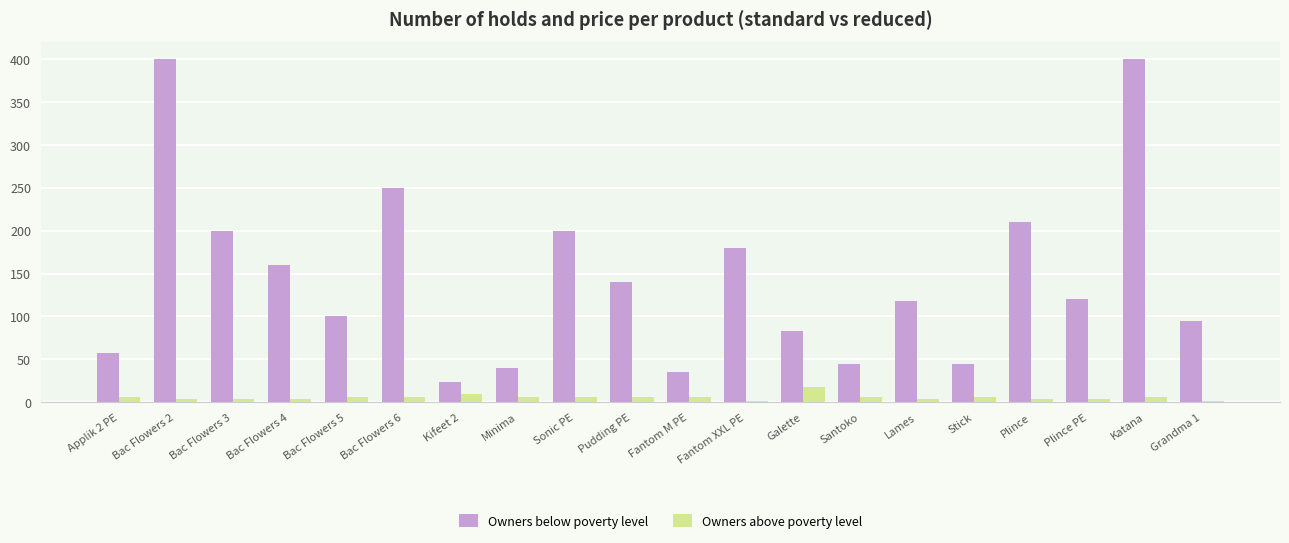

What is the total value across all series at Sonic PE?

206.0